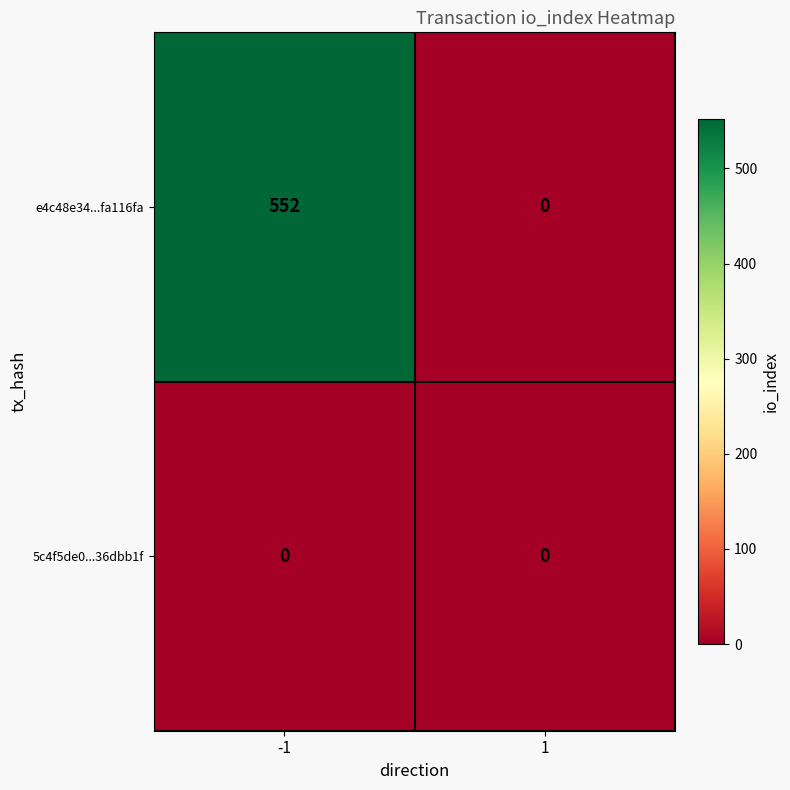

What is the highest value of the e4c48e34...fa116fa series?

552